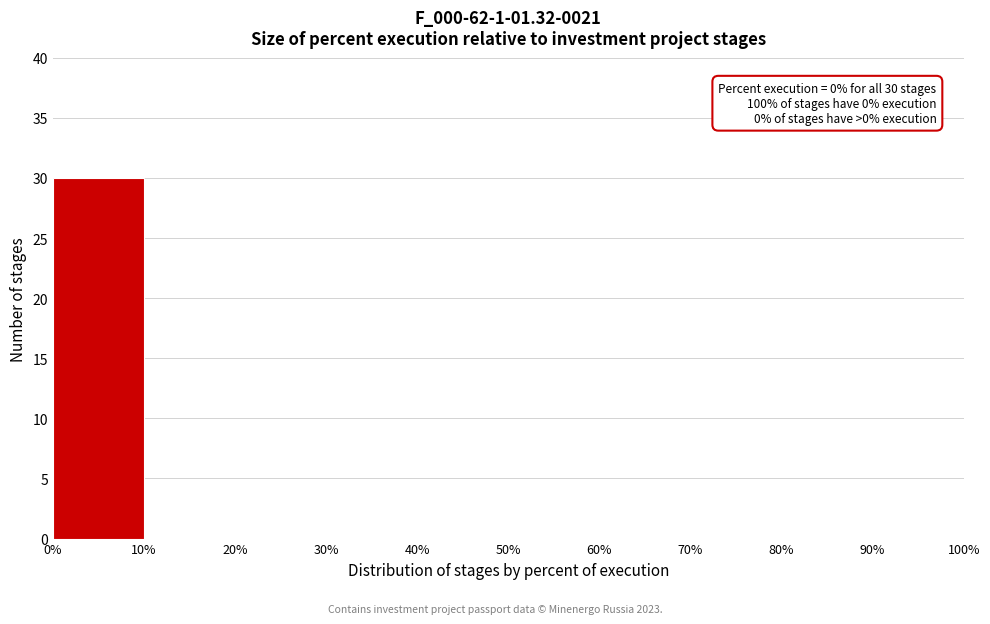

Which range on the x-axis has the tallest bar?

0% to 10%